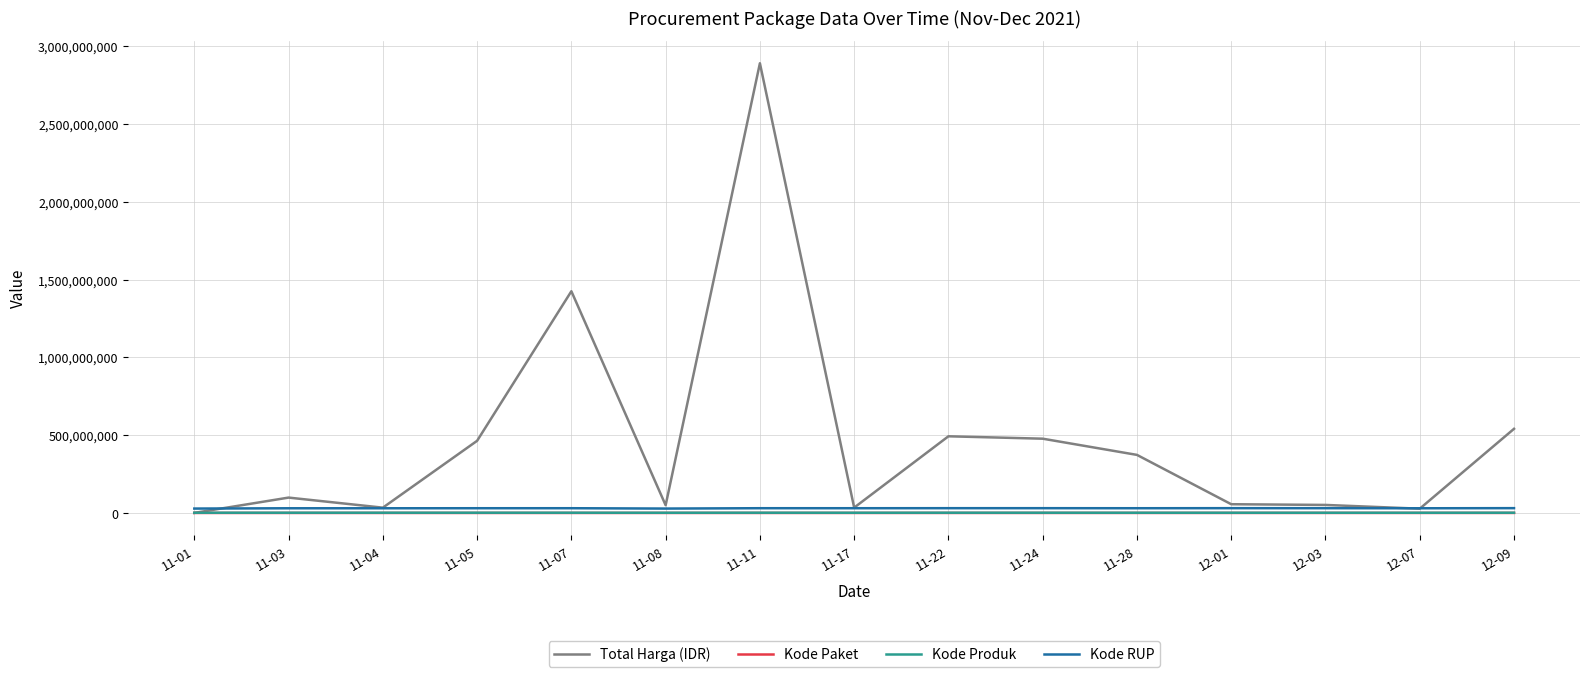

What is the highest value of the Kode Paket series?

137876